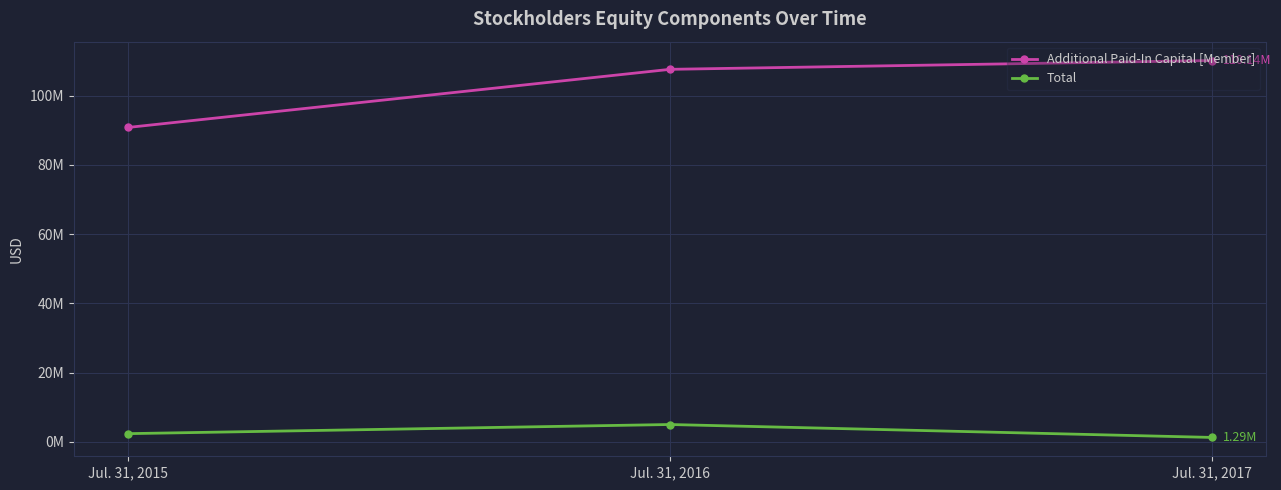

What are all the series names shown in the legend?

Additional Paid-In Capital [Member], Total